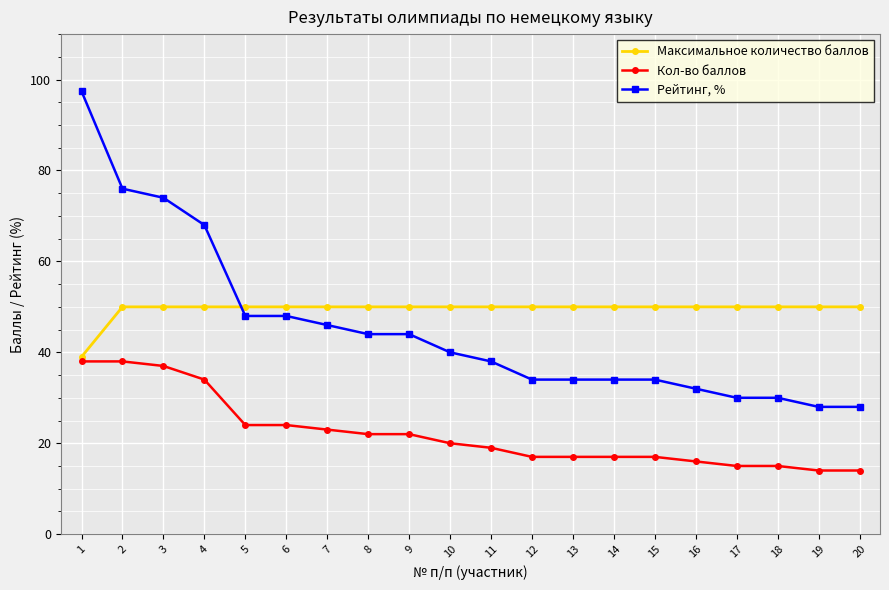

Is it true that Рейтинг, % equals 68.5 at 9?

False